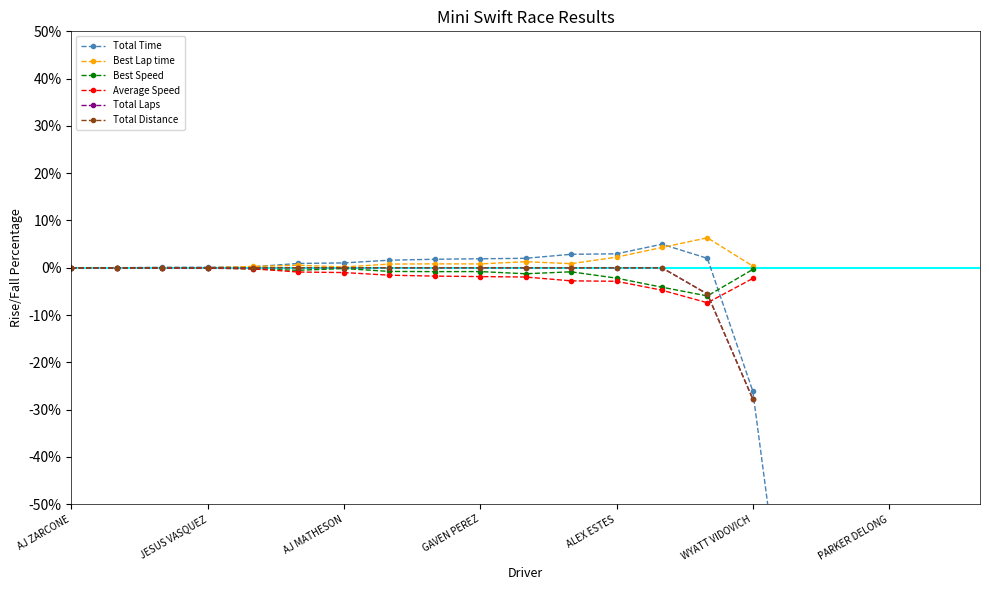

True or false: Total Time has more than 2 interior local peaks.

False